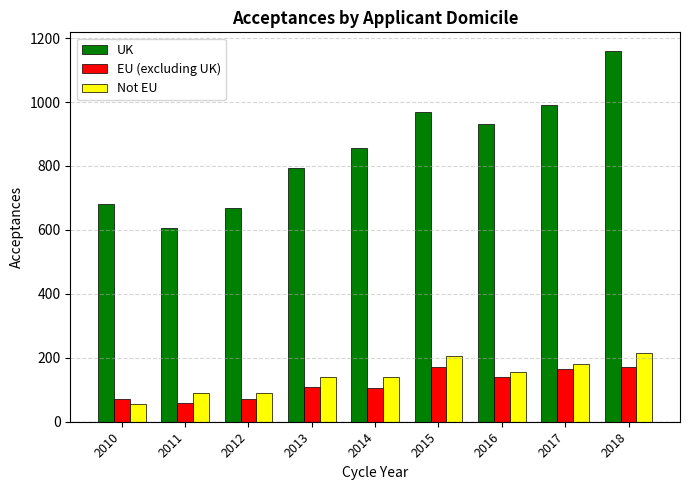

How many bars are there in total?

27